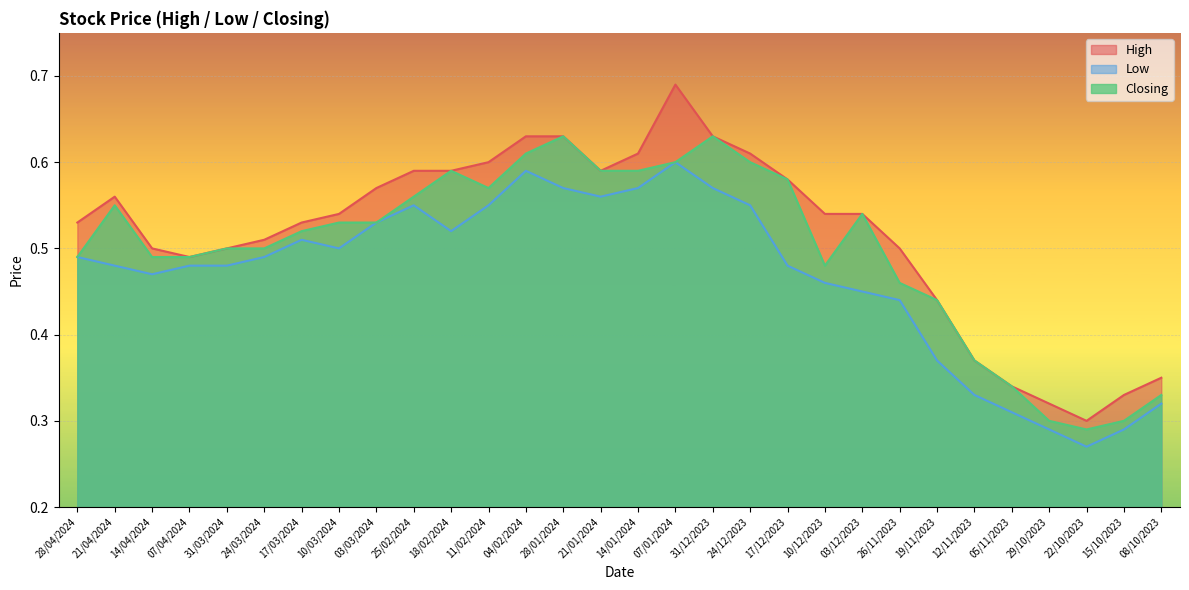

True or false: High and Low intersect in this chart.

False